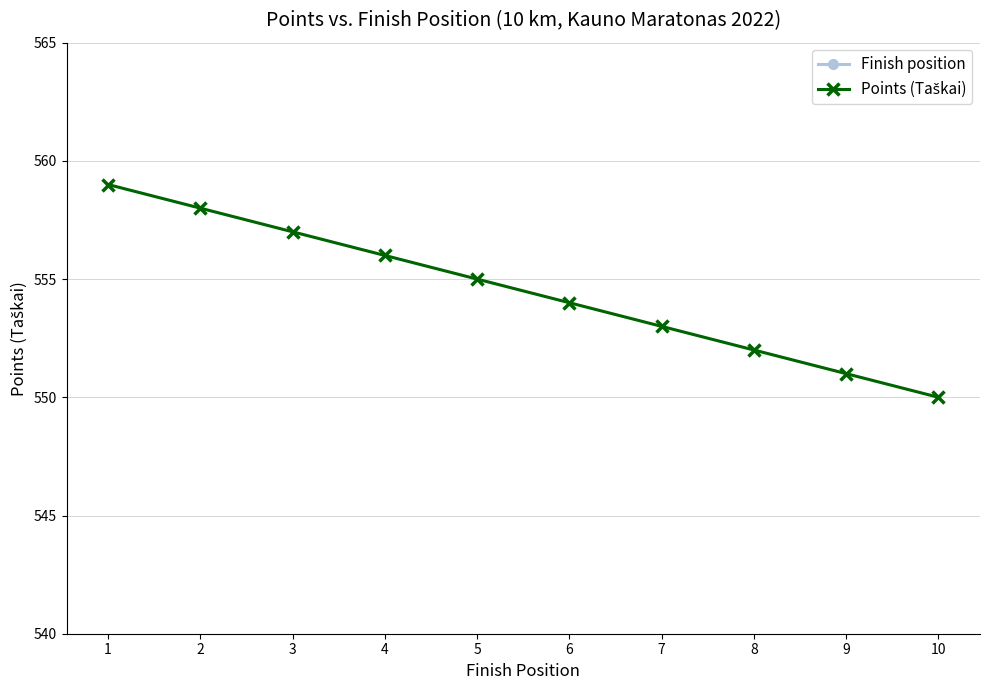

True or false: Points (Taškai) has more than 2 points higher than both neighbors.

False